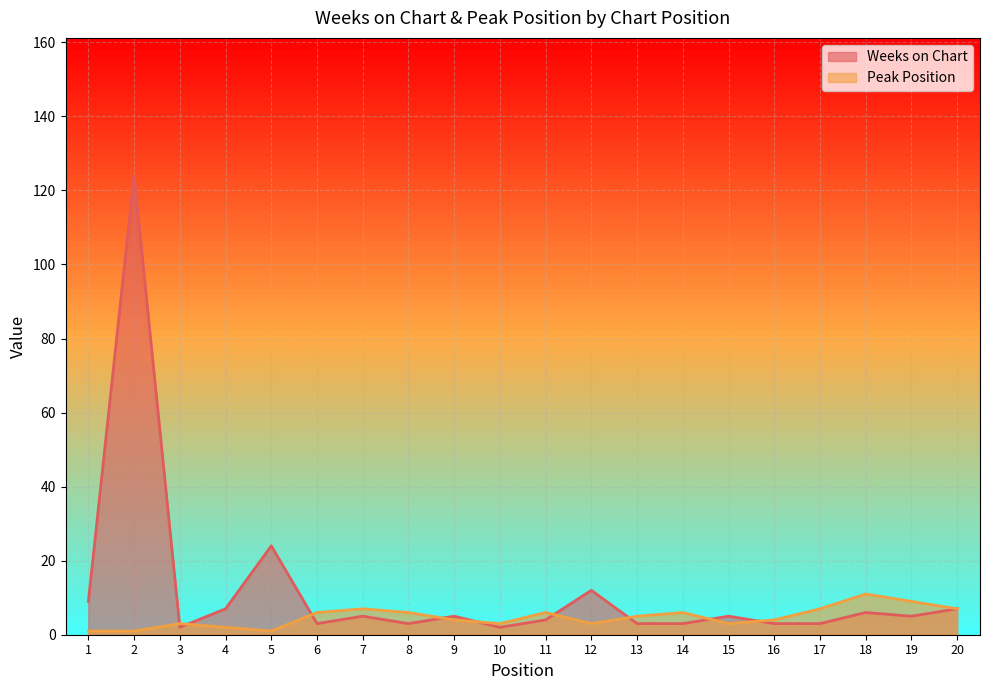

At which category is the sum across all series the highest?

2